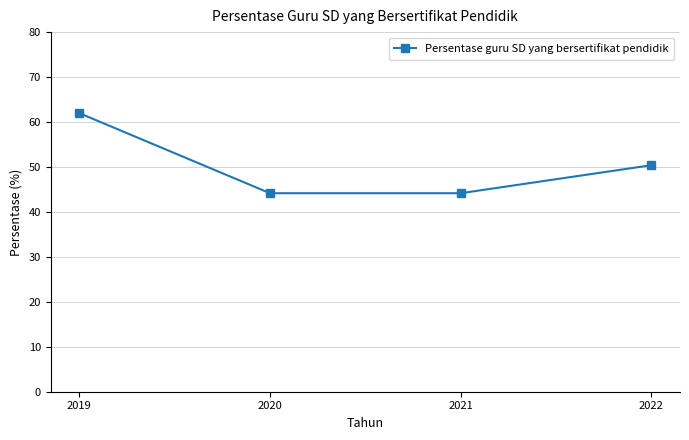

True or false: the data shows 44.2 at 2020.

True